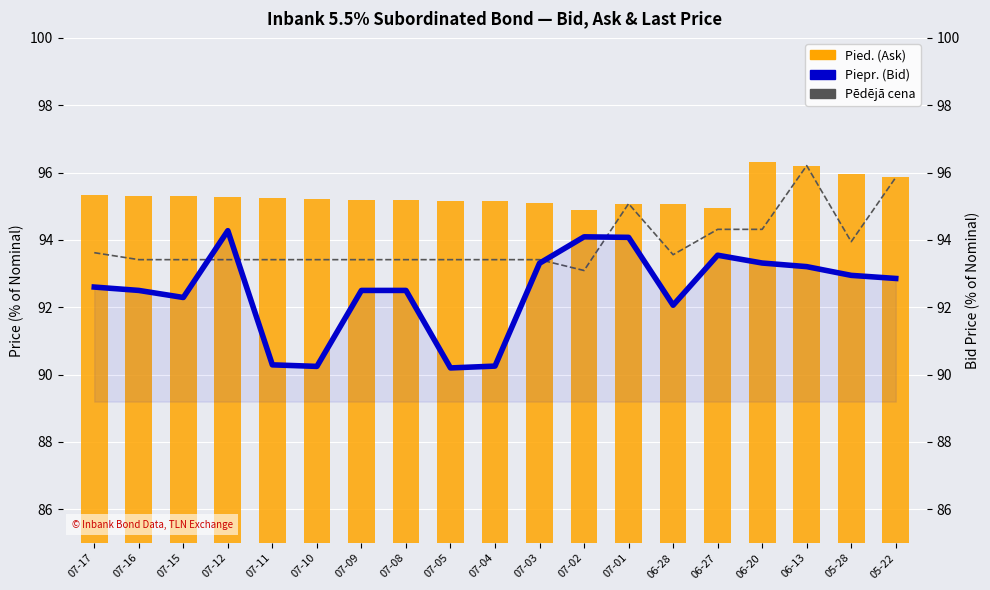

The value of Pēdējā cena at 06-28 is 93.6. True or false?

True